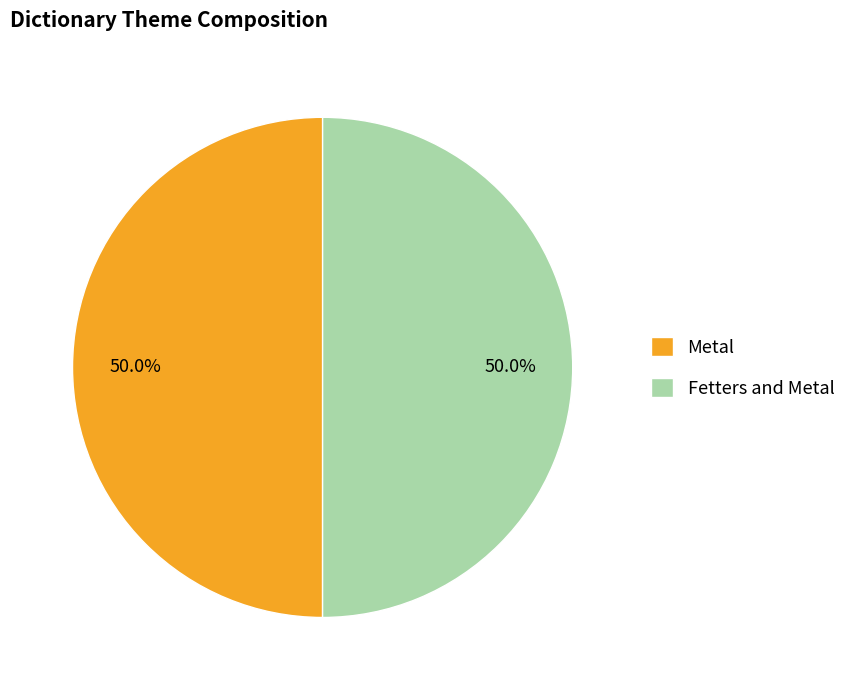

What portion of the pie excludes Fetters and Metal?

50.0%